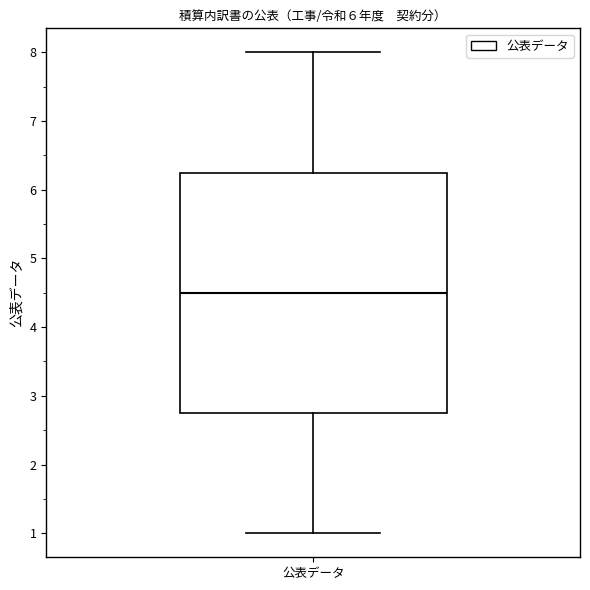

Where is the upper edge of the box for 公表データ on the y-axis? The values are not printed on the chart, so give them approximately, as read against the axis.

6.3